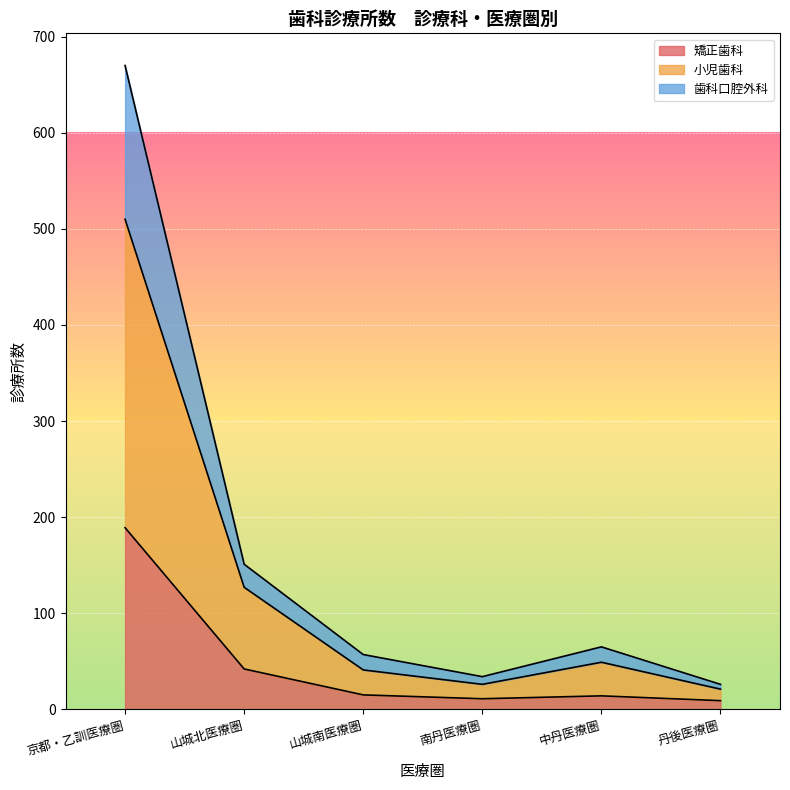

Is it true that 矯正歯科 equals 13 at 丹後医療圏?

False